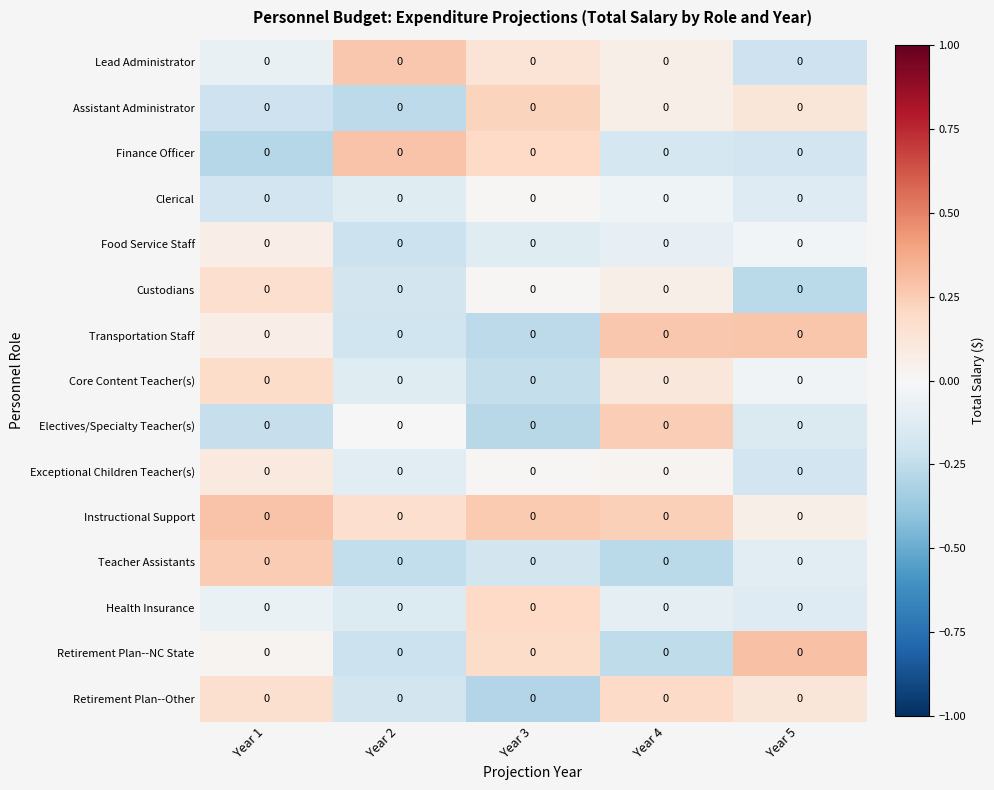

What is the sum of all Transportation Staff values?

0.2